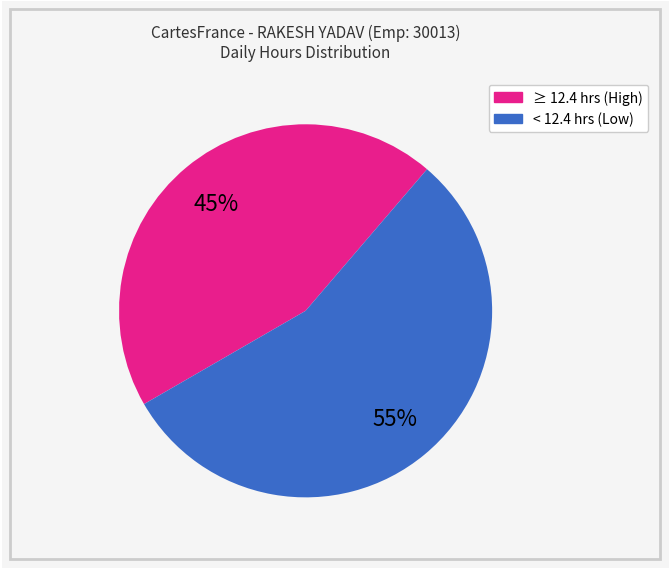

To the nearest percent, what is the average slice percentage?

50%